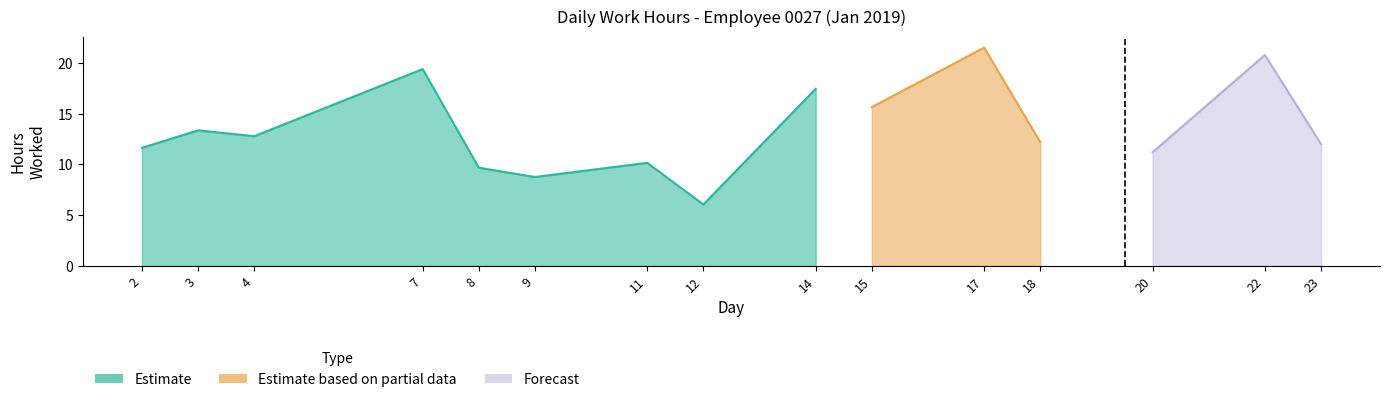

What are all the series names shown in the legend?

Estimate, Estimate based on partial data, Forecast